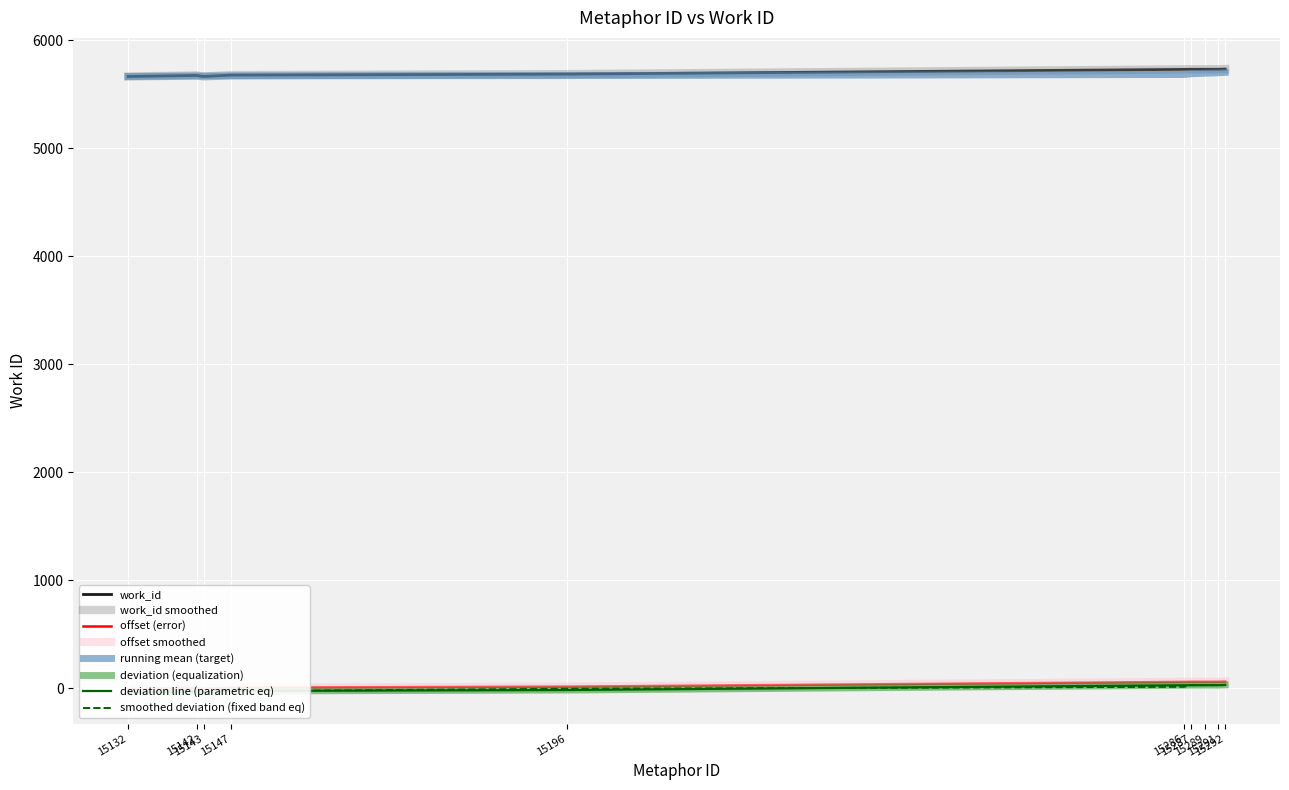

What is the sum of all values?

57011